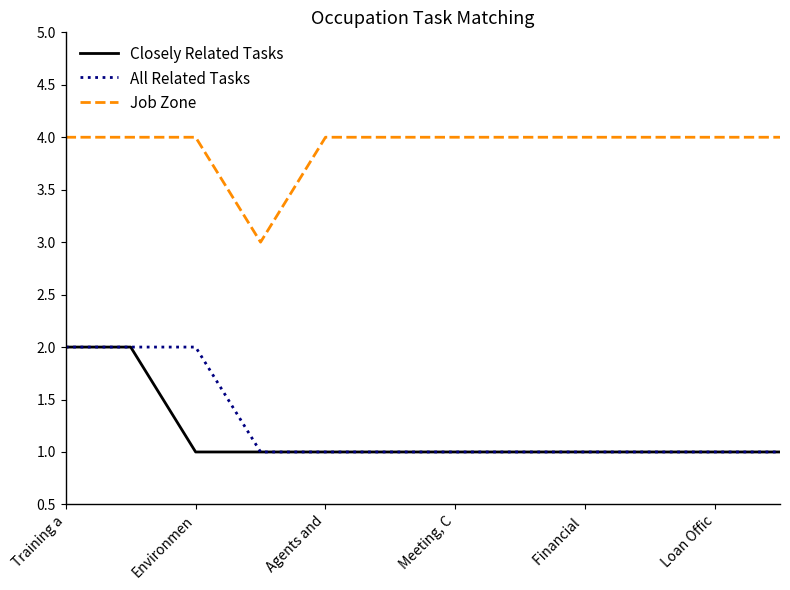

Is this an area chart (filled region under the line)?

No